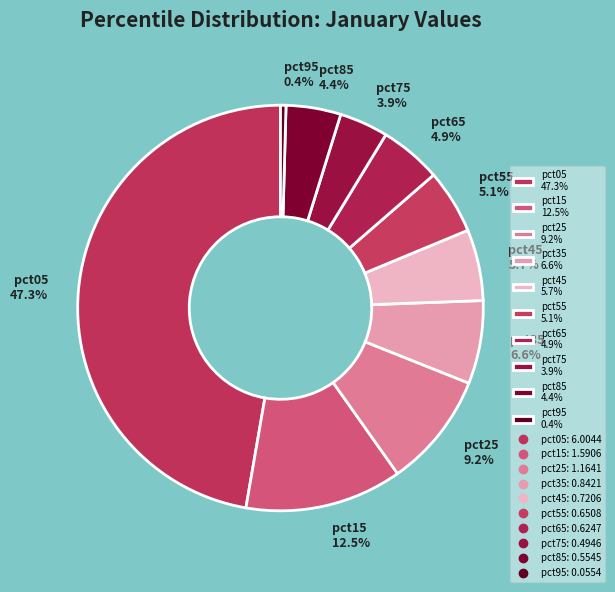

Does any single category account for the majority?

No